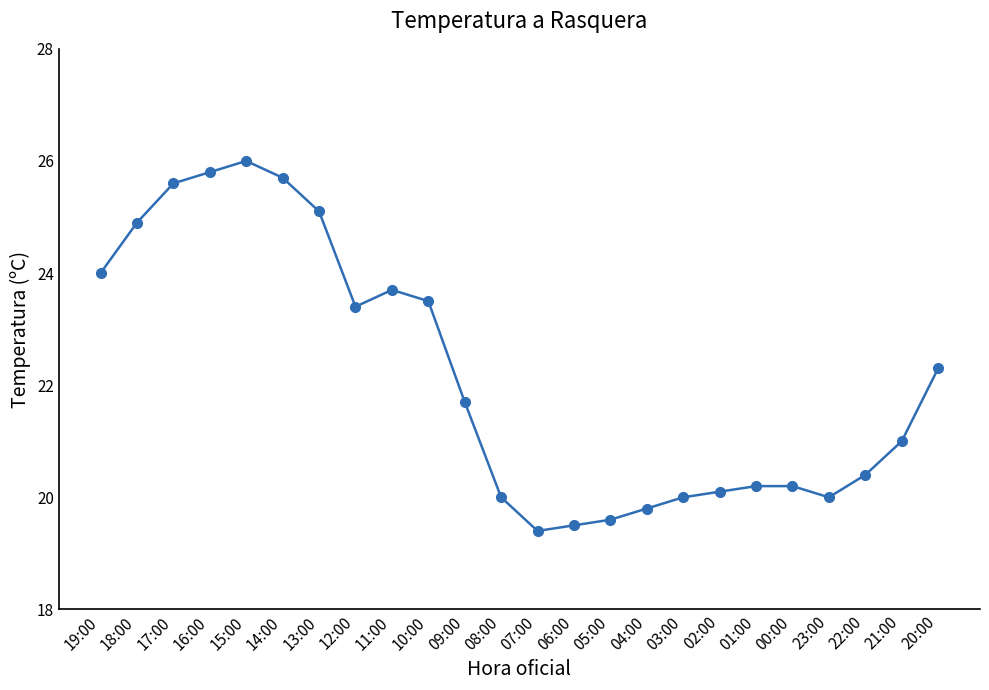

What is the value of the 15th point from the left?

19.6